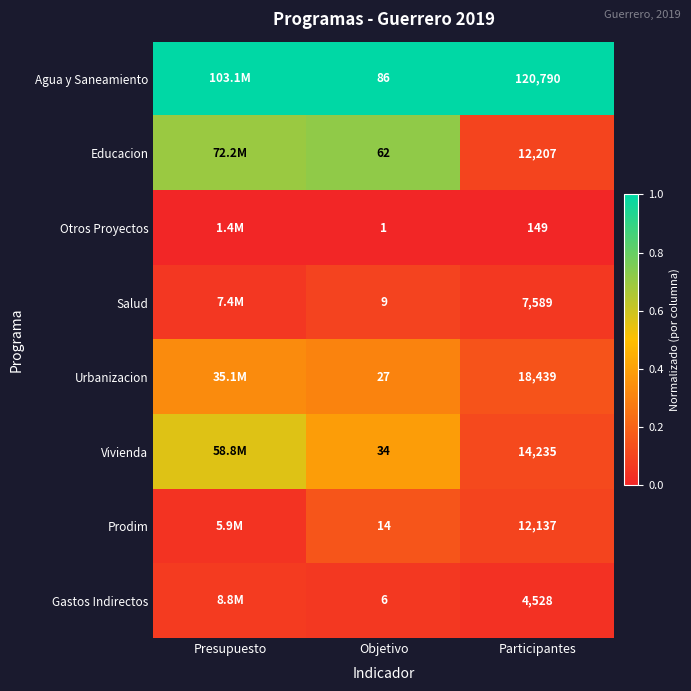

Count the Educacion values in the range 0 to 1.

3